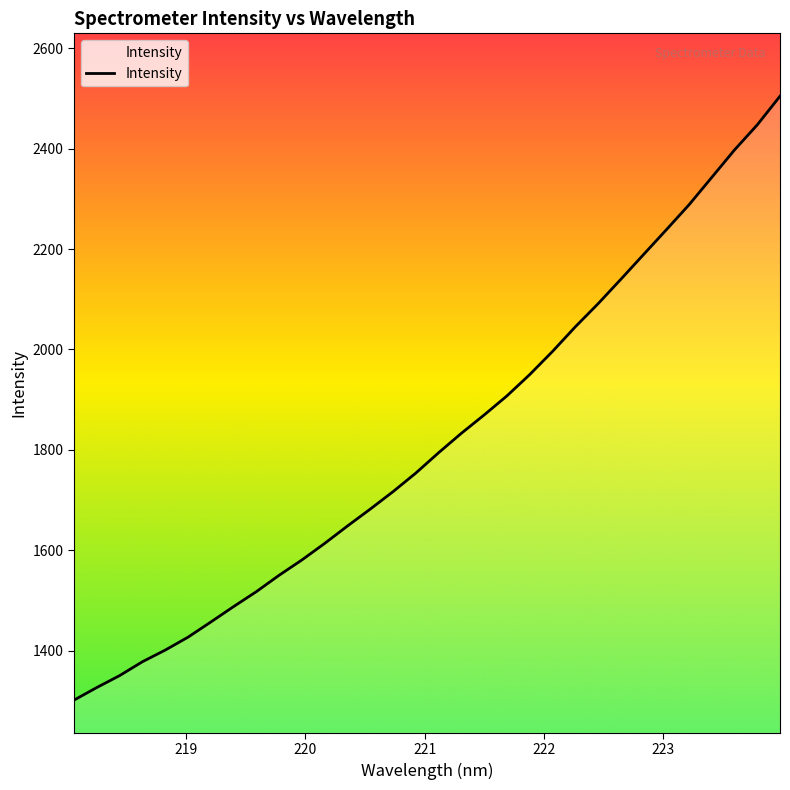

What is the smallest value displayed?

1301.4